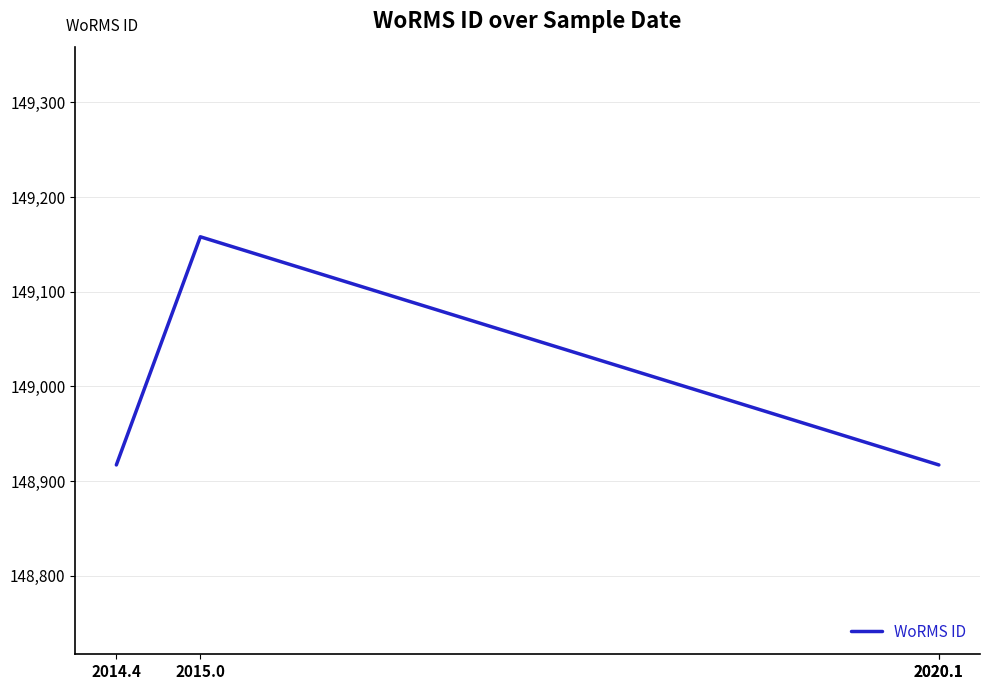

The chart shows a value of 251165 at 2015.0. True or false?

False